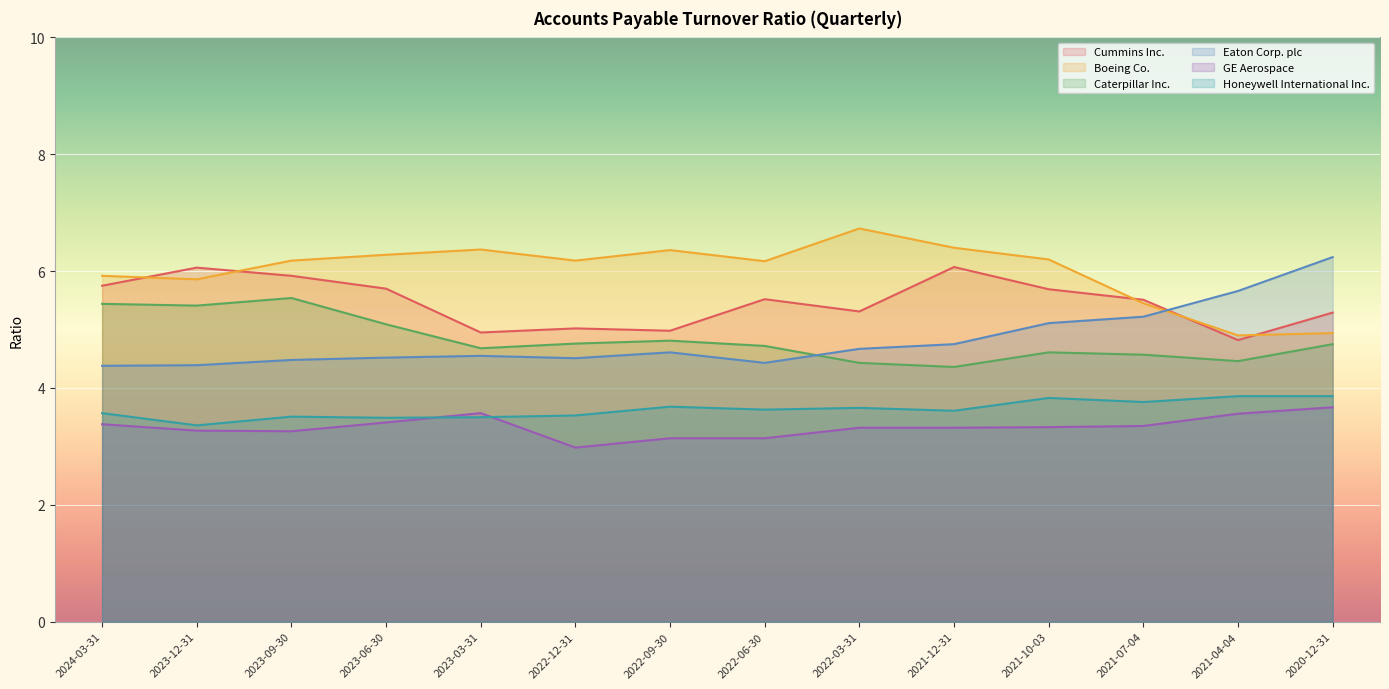

What is the difference between the maximum and minimum values in the GE Aerospace series?

0.7